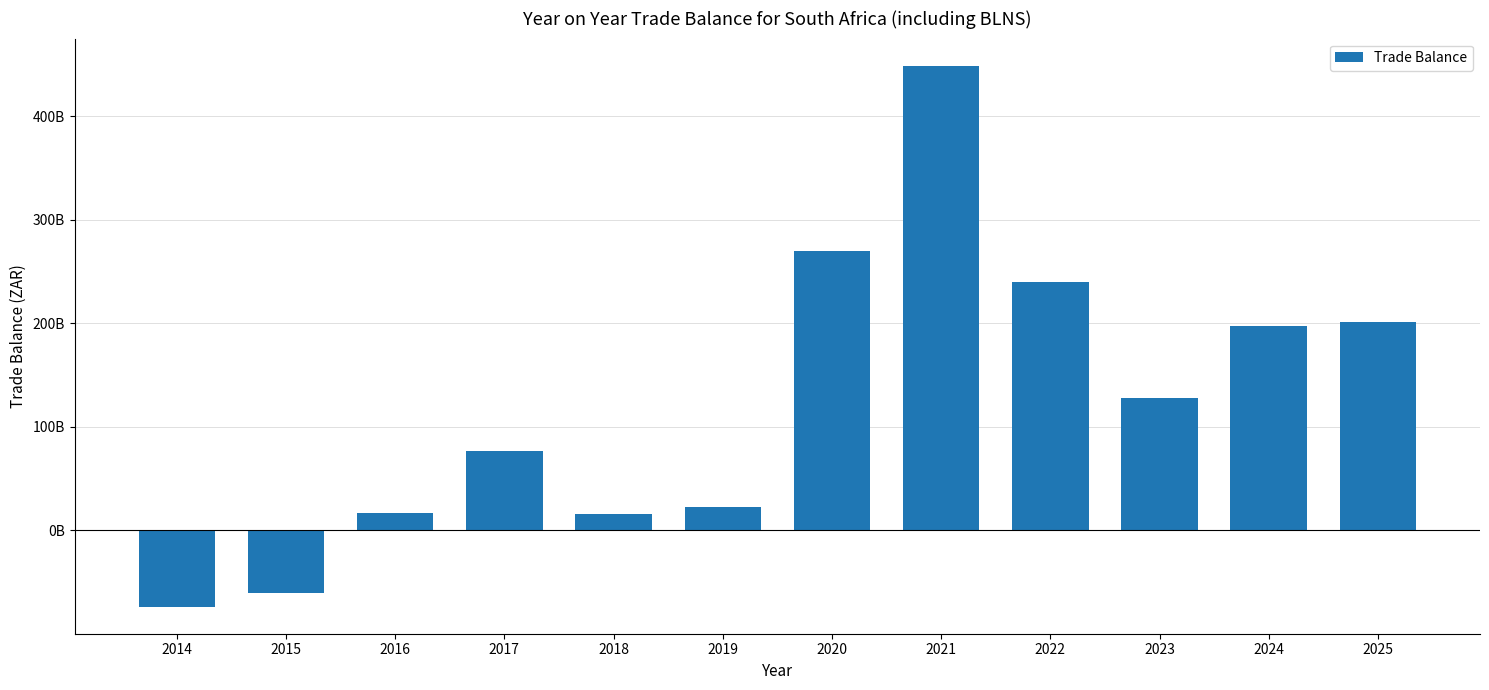

Does the chart contain any negative values?

Yes